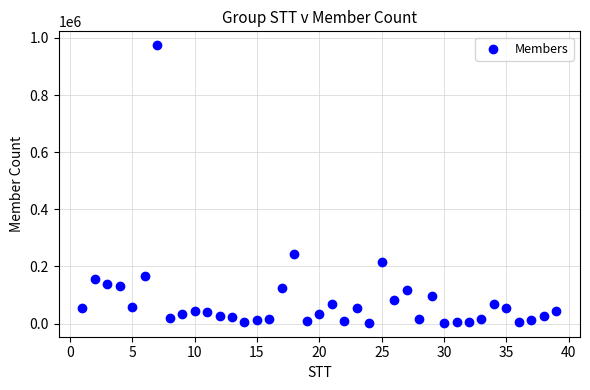

What is the range of Y values (max minus min)?

971900